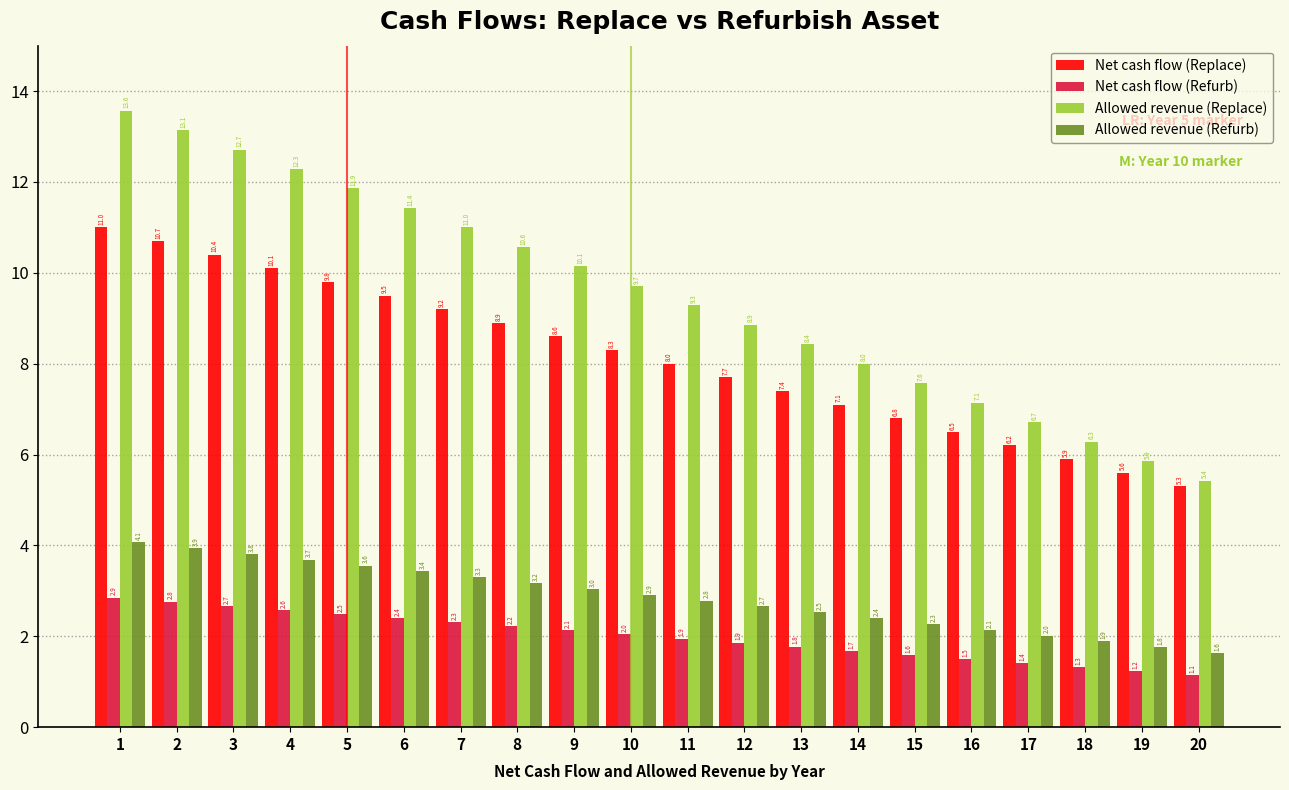

List the series in order of their peak value, highest first.

Allowed revenue (Replace), Net cash flow (Replace), Allowed revenue (Refurb), Net cash flow (Refurb)